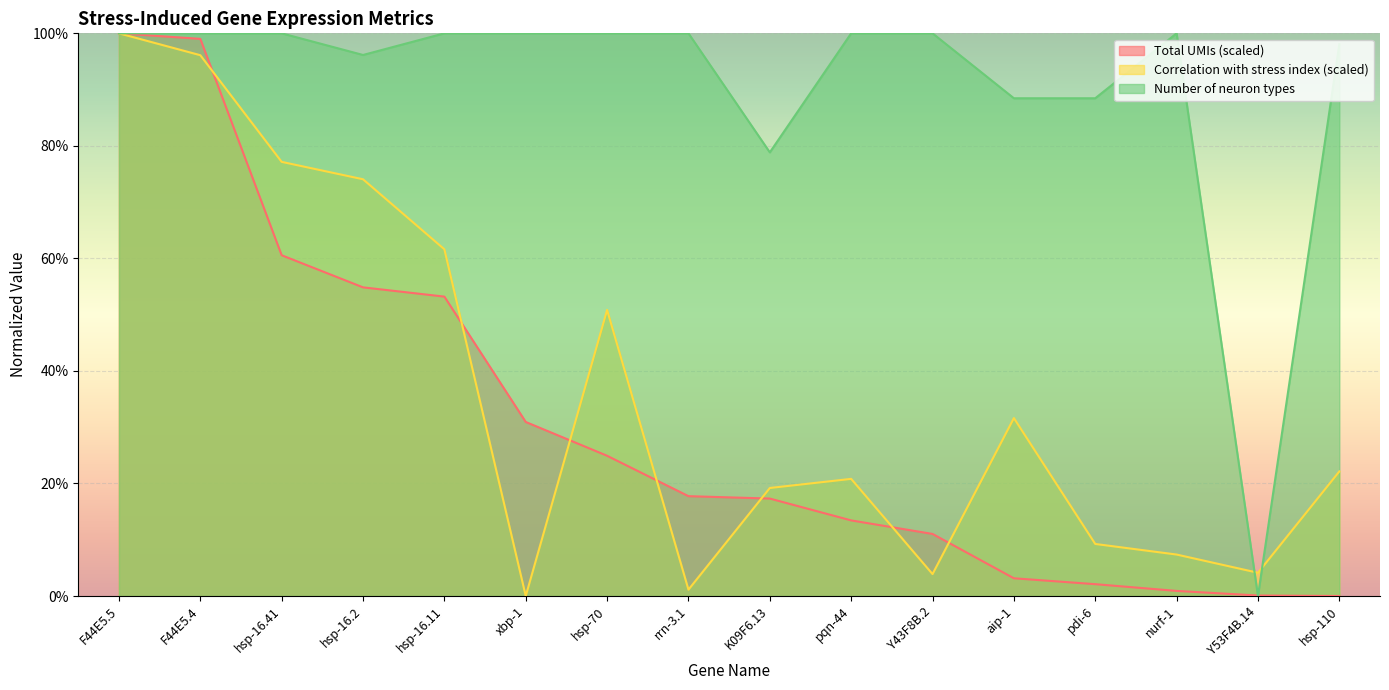

How many lines are shown in the chart?

3